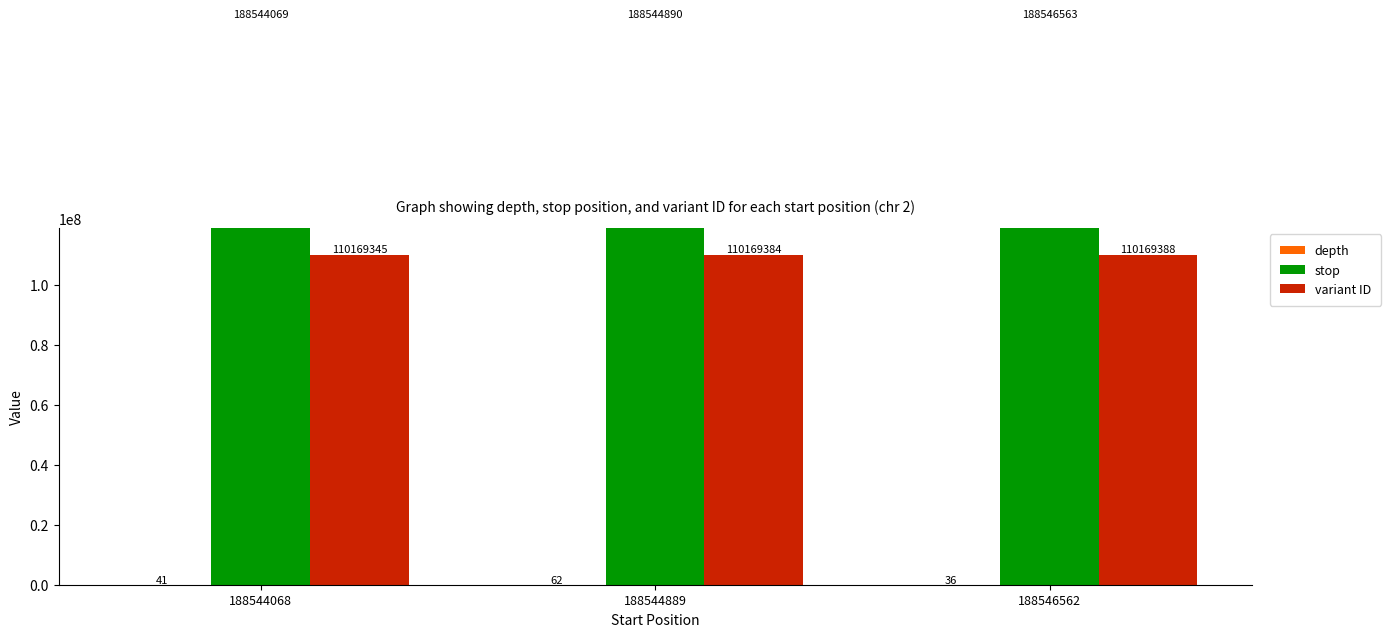

Reading left to right, list all the values displayed in this chart.

depth: 41	62	36
stop: 188544069	188544890	188546563
variant ID: 110169345	110169384	110169388